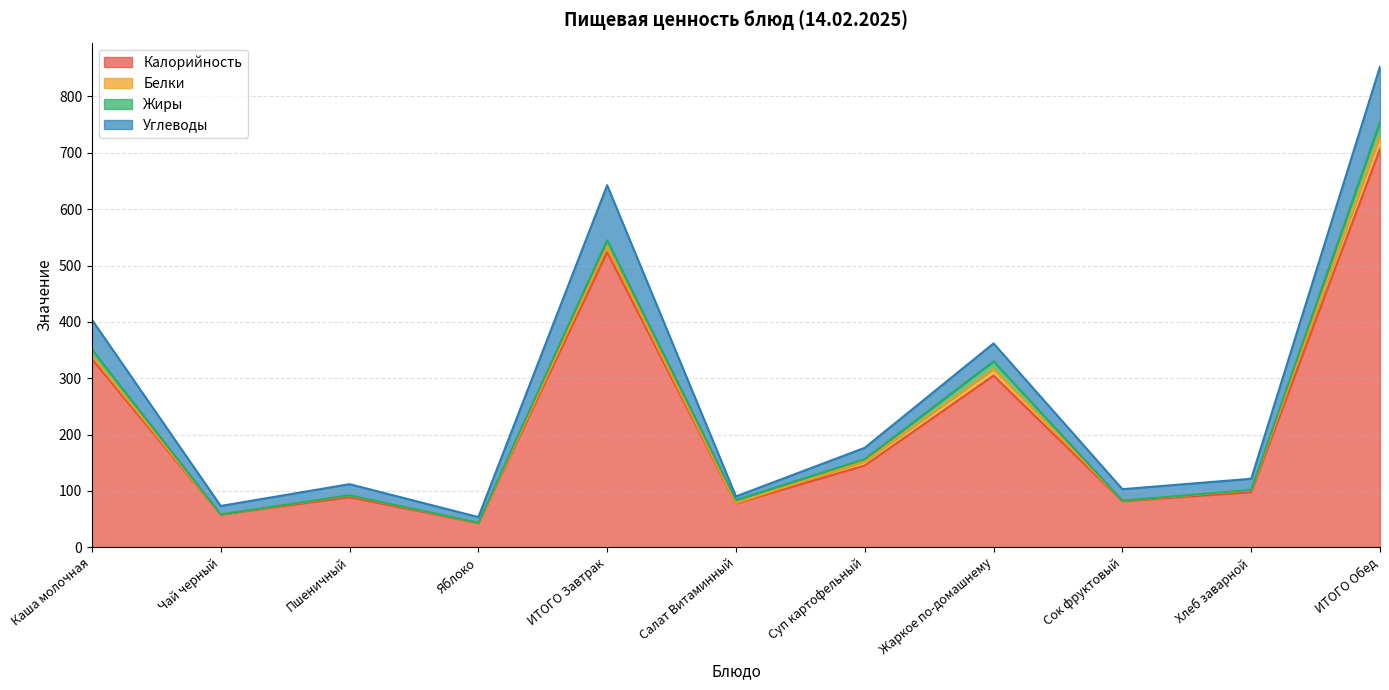

At which label does Белки first exceed 3?

Каша молочная